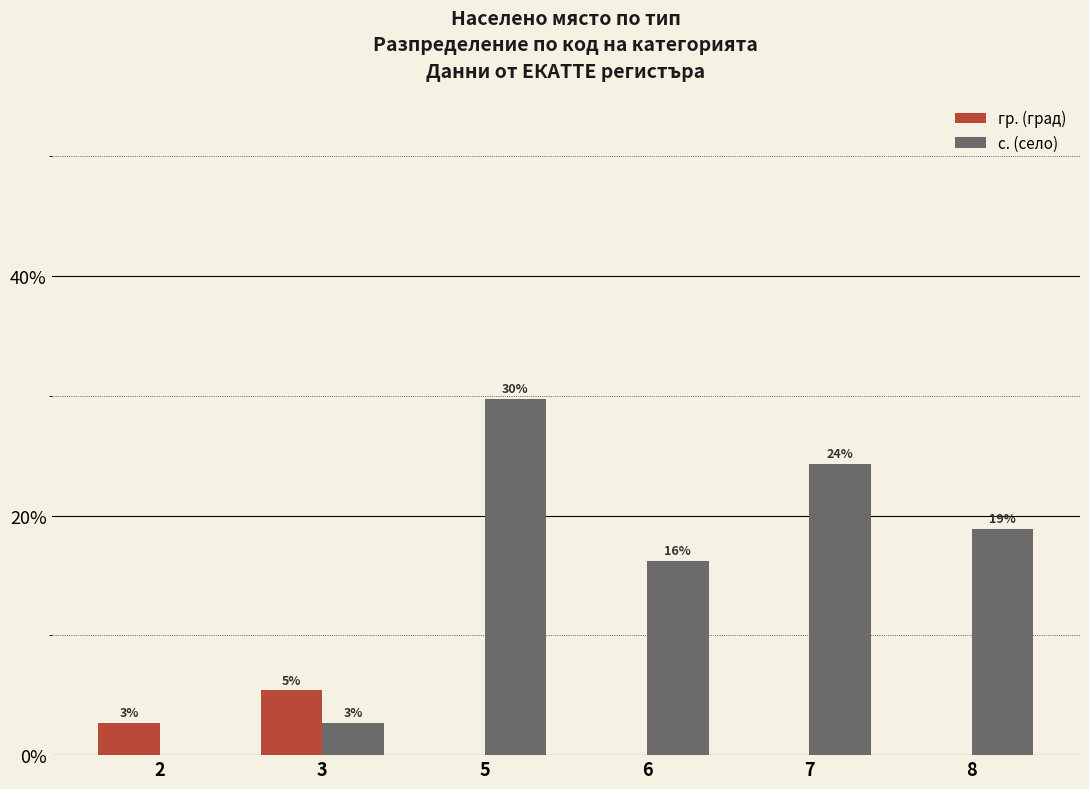

What is the sum of the гр. (град) values at 2 and 8?

2.7